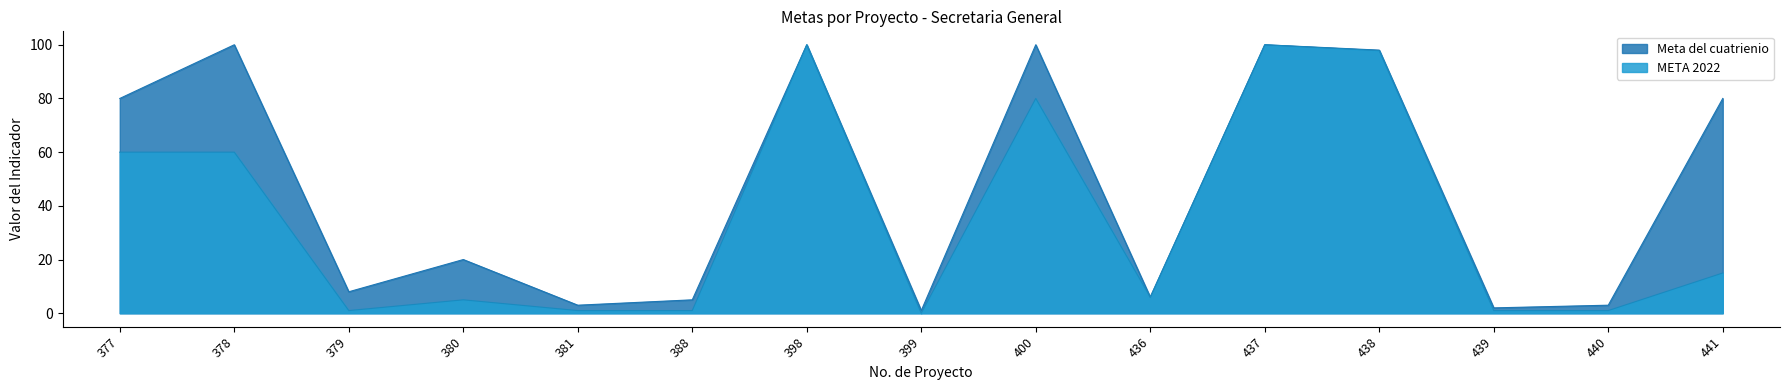

What is the difference between the maximum and minimum values in the Meta del cuatrienio series?

99.0